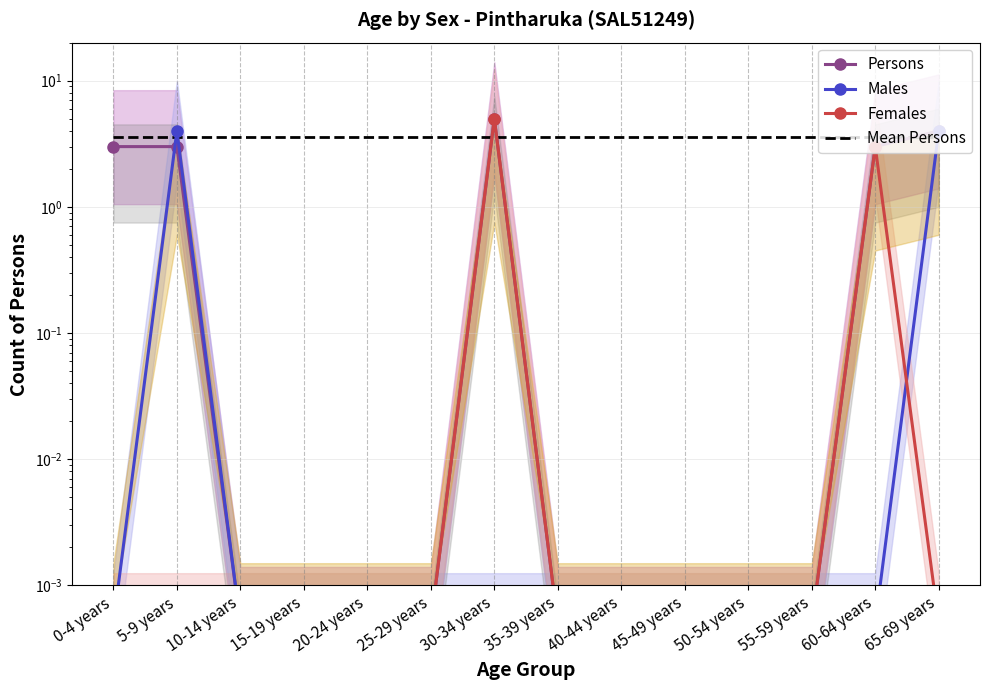

True or false: Males has more than 0 points higher than both neighbors.

True